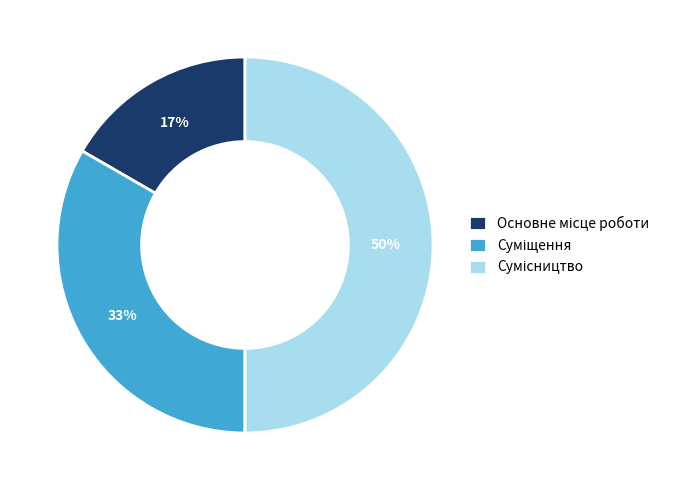

To the nearest percent, what is the average slice percentage?

33%